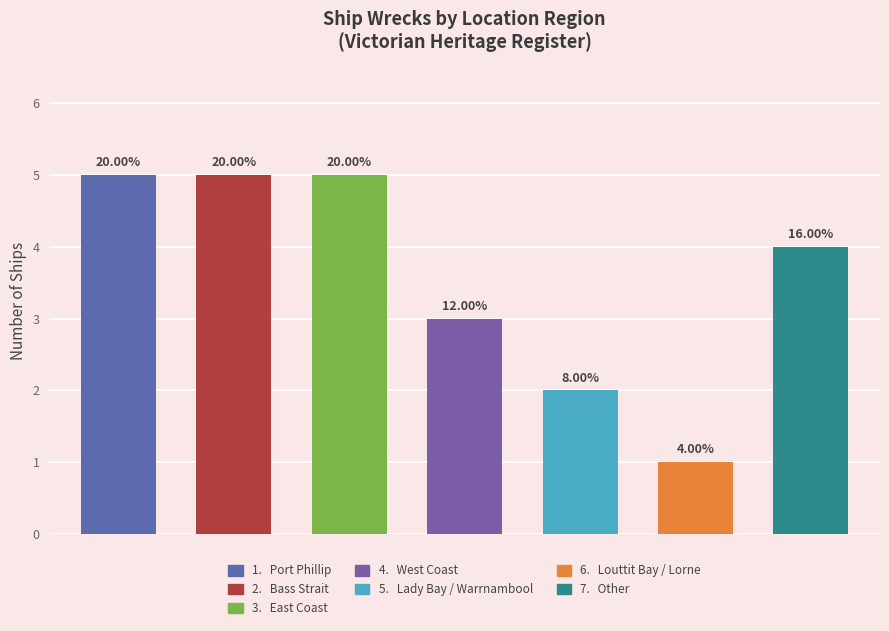

At which label does the data first exceed 4?

Port Phillip